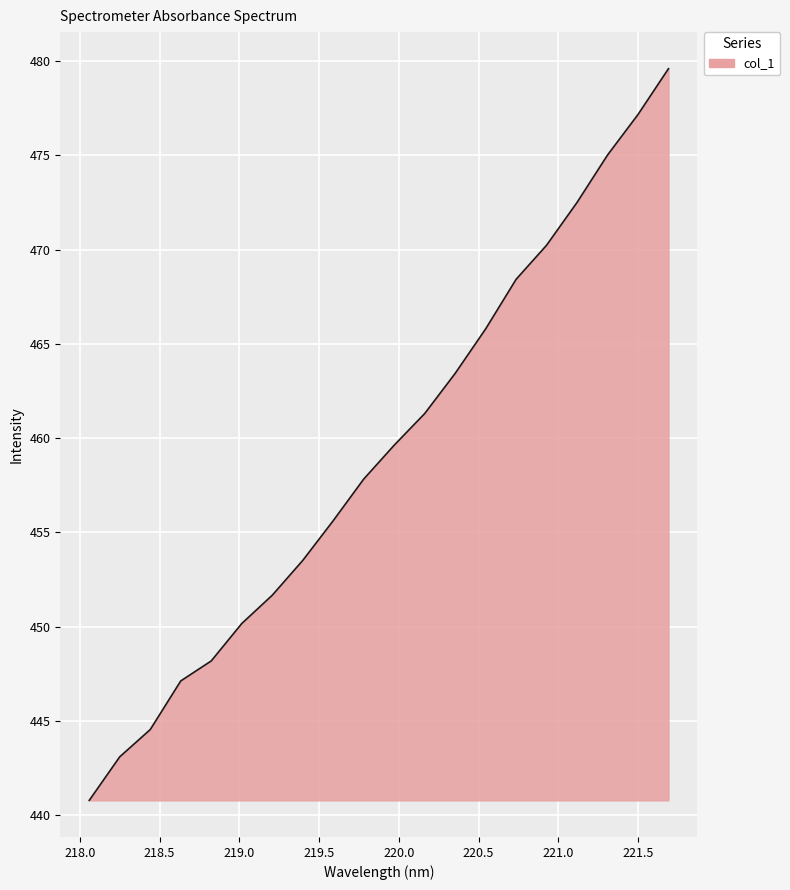

What is the minimum value shown in the chart?

440.8